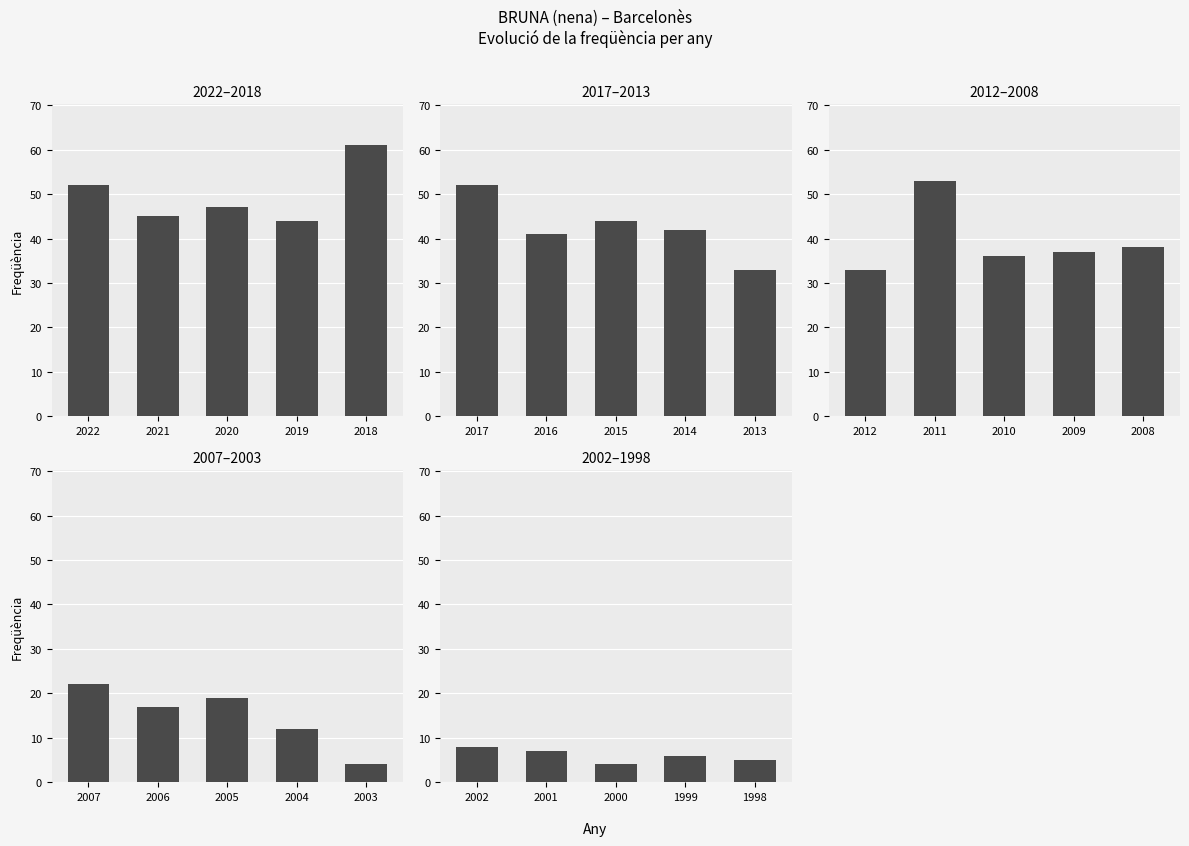

How many series are shown in this chart?

5